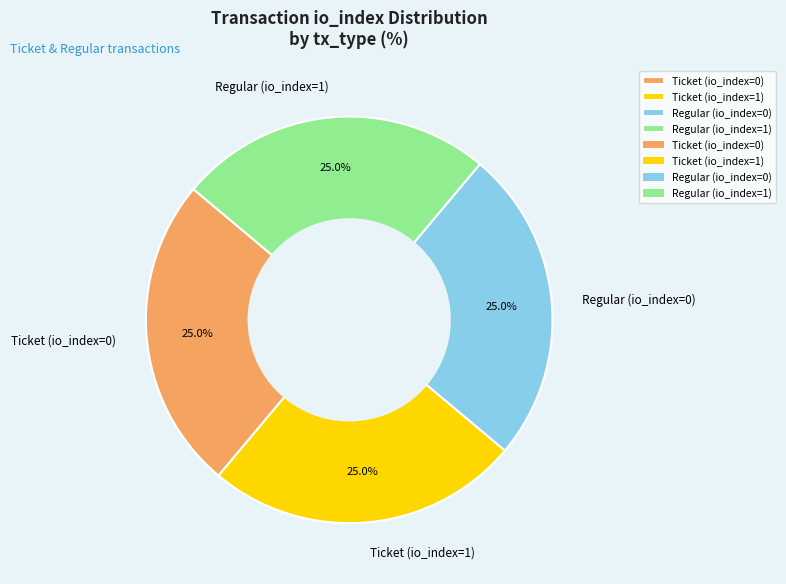

Is there any slice that represents more than half of the pie?

No